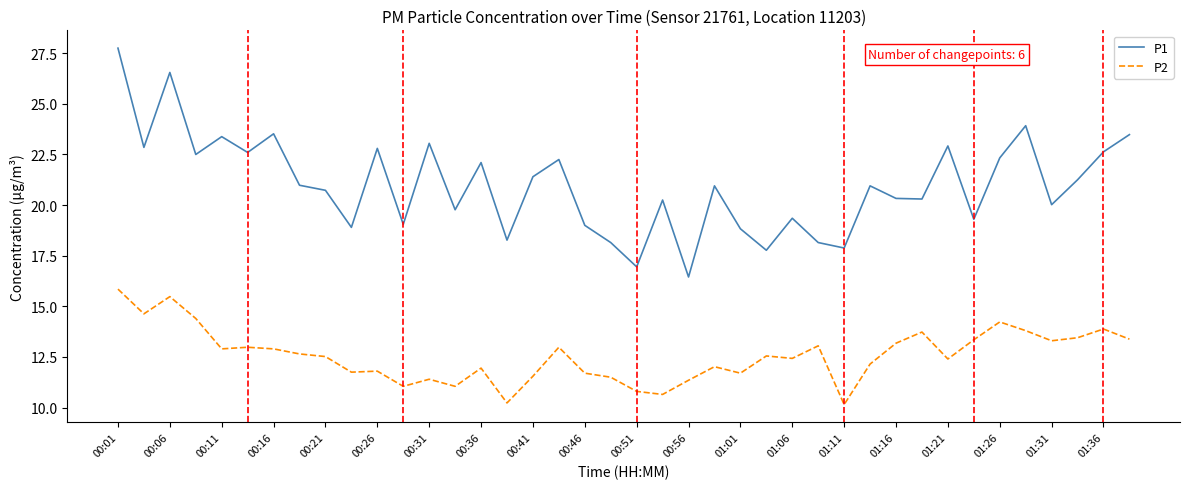

What is the difference between the maximum and minimum values in the P1 series?

11.3